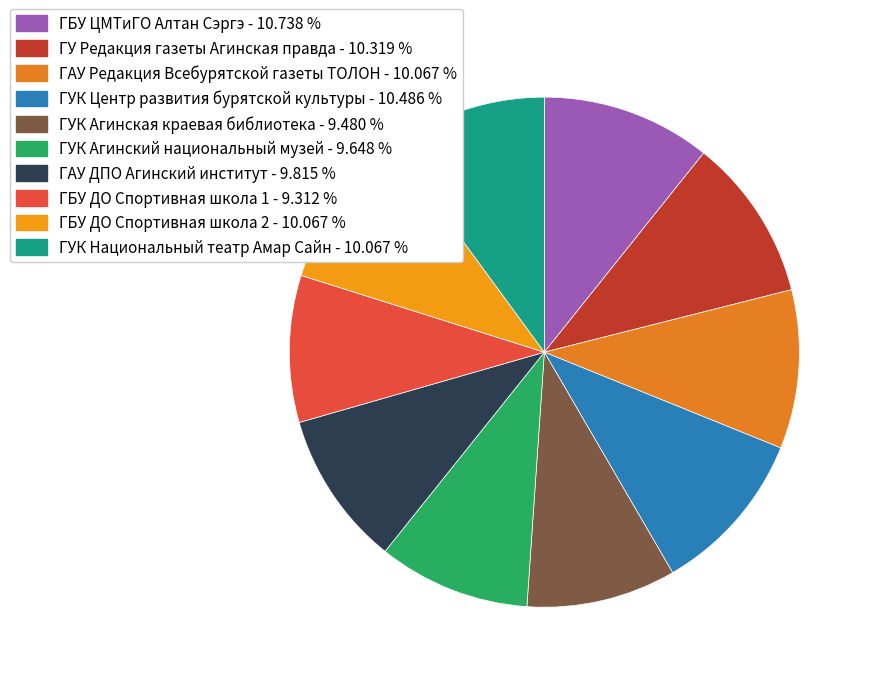

Does ГАУ ДПО Агинский институт account for over 50% of the chart?

No